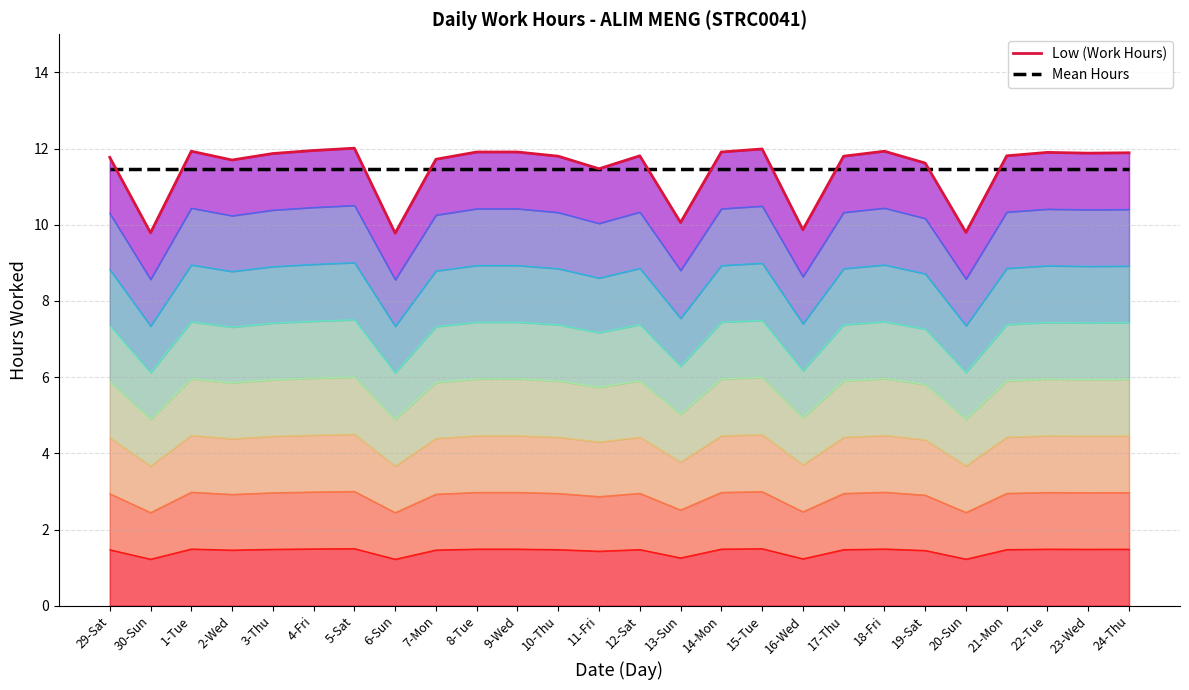

Where do Low (Work Hours) and Mean Hours first cross each other?

29-Sat and 30-Sun